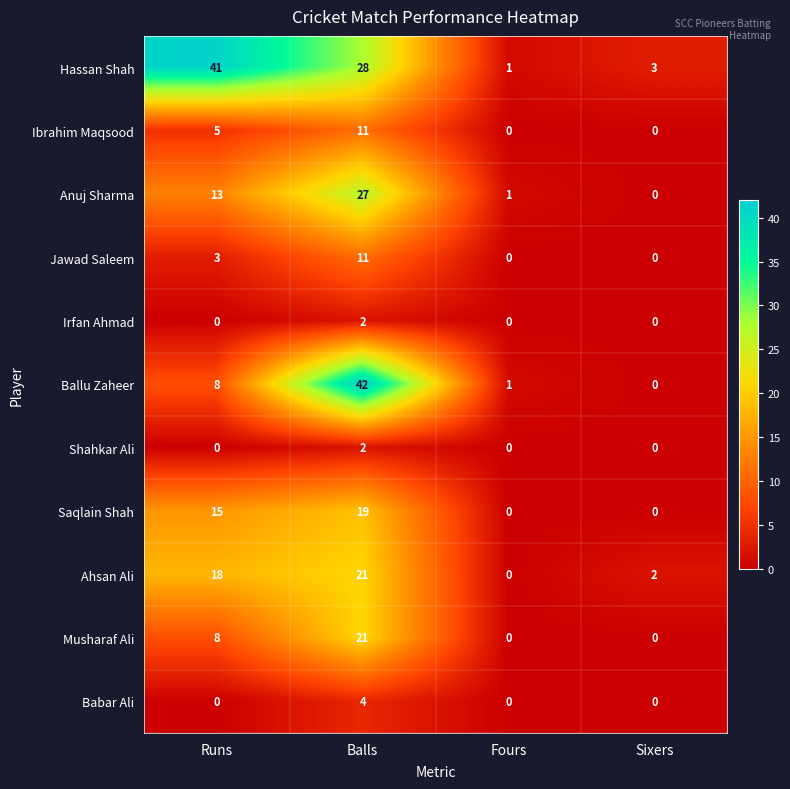

At which category is the sum across all series the highest?

Balls